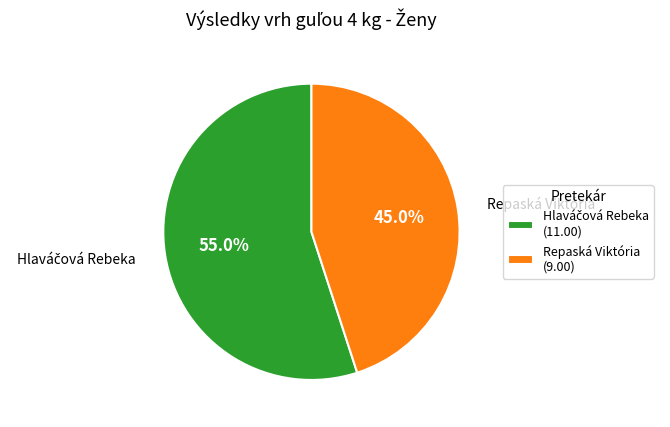

How much of the chart is everything except Repaská Viktória (9.00)?

55.0%